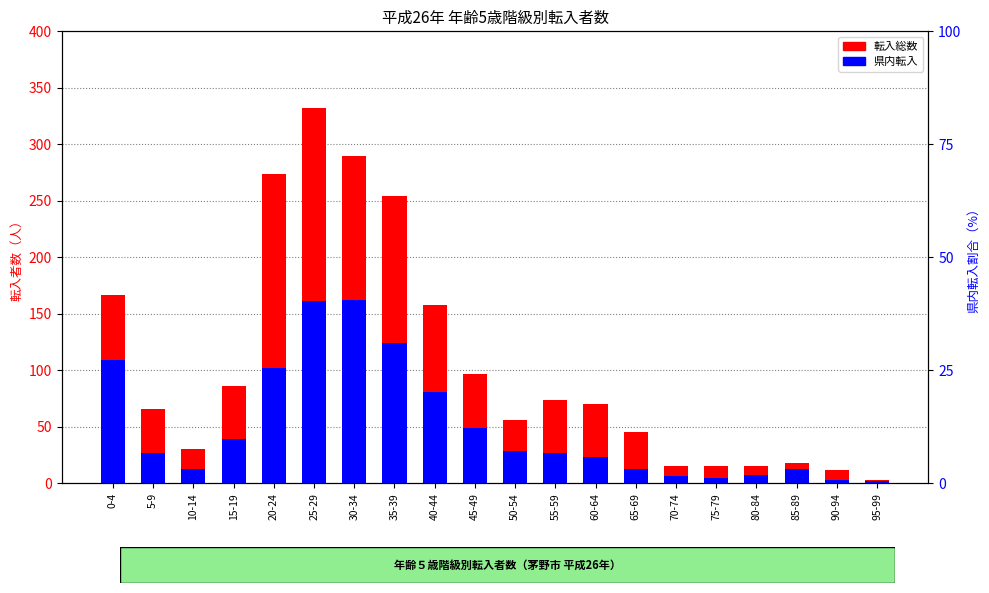

Which has a higher value, 0-4 or 65-69?

0-4